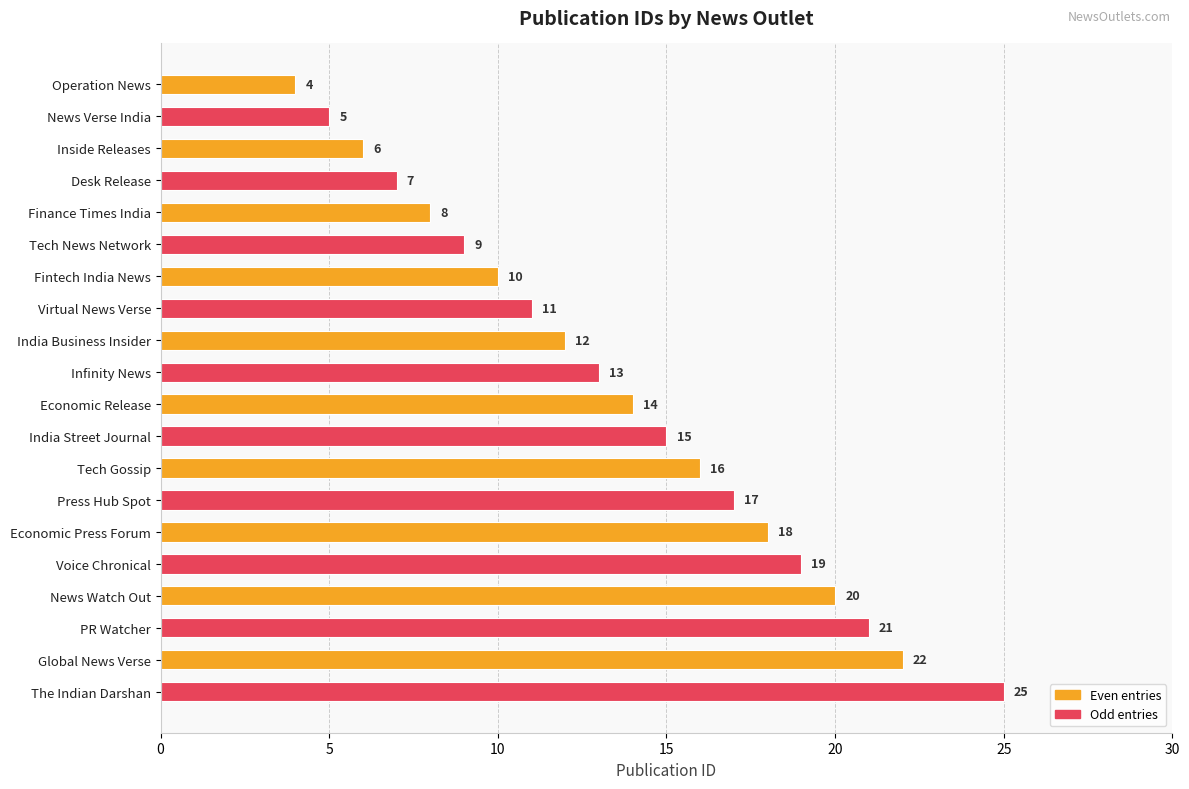

Where is the data nearest to the value 14?

Economic Release